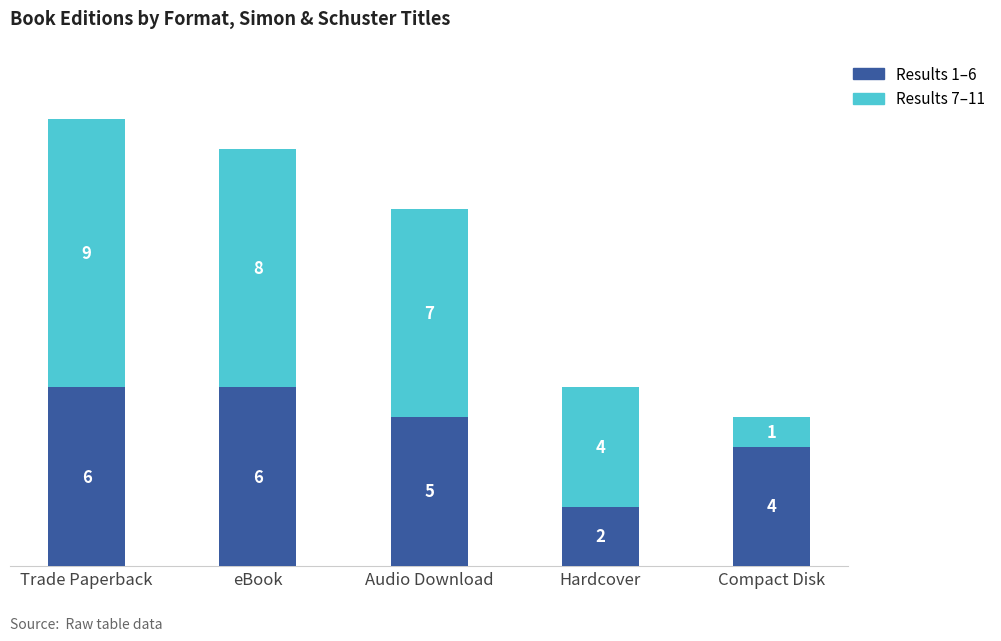

At which category is the sum across all series the highest?

Trade Paperback